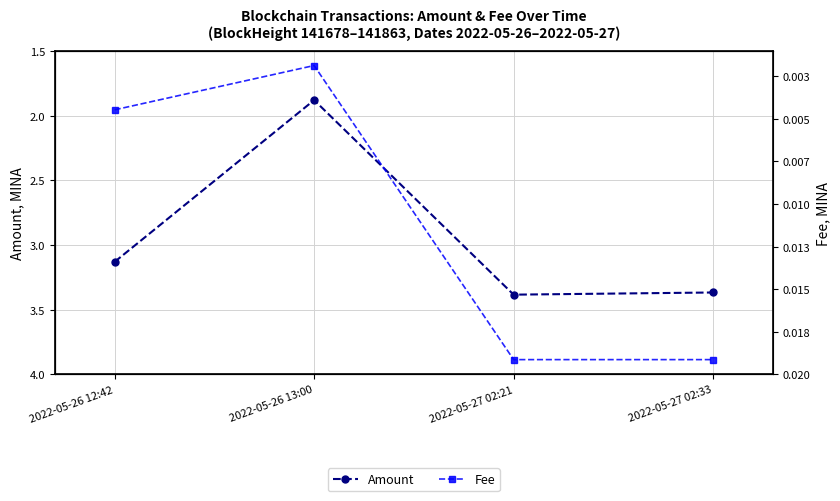

How many values in the Amount series are below 3?

1